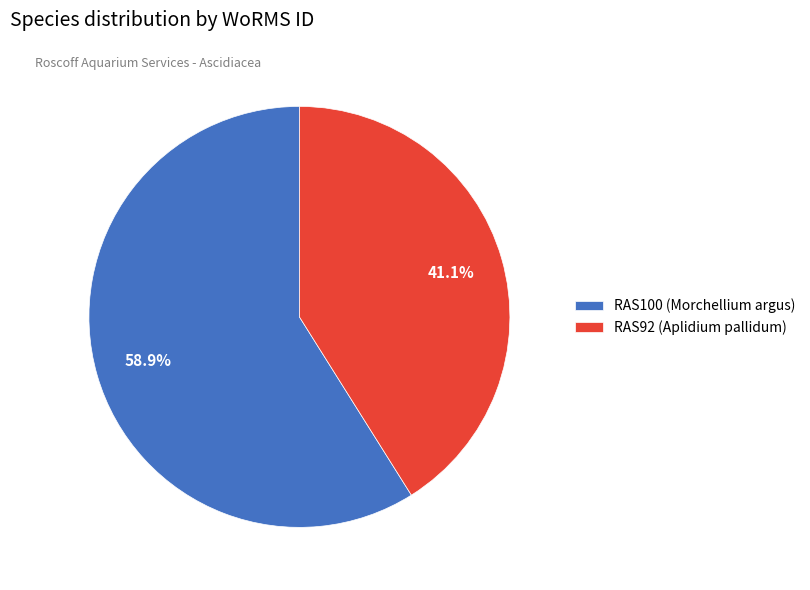

Which category has the smallest portion of the pie?

RAS92 (Aplidium pallidum)